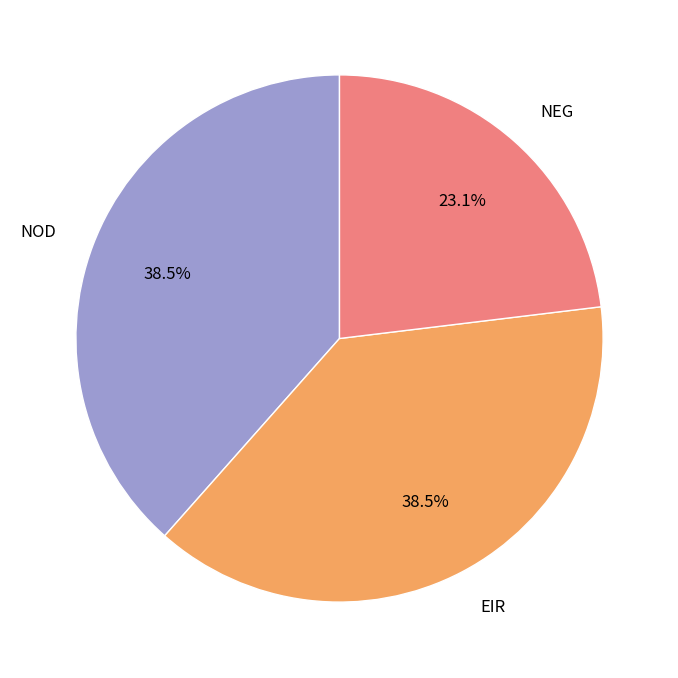

Count the number of slices in the pie.

3